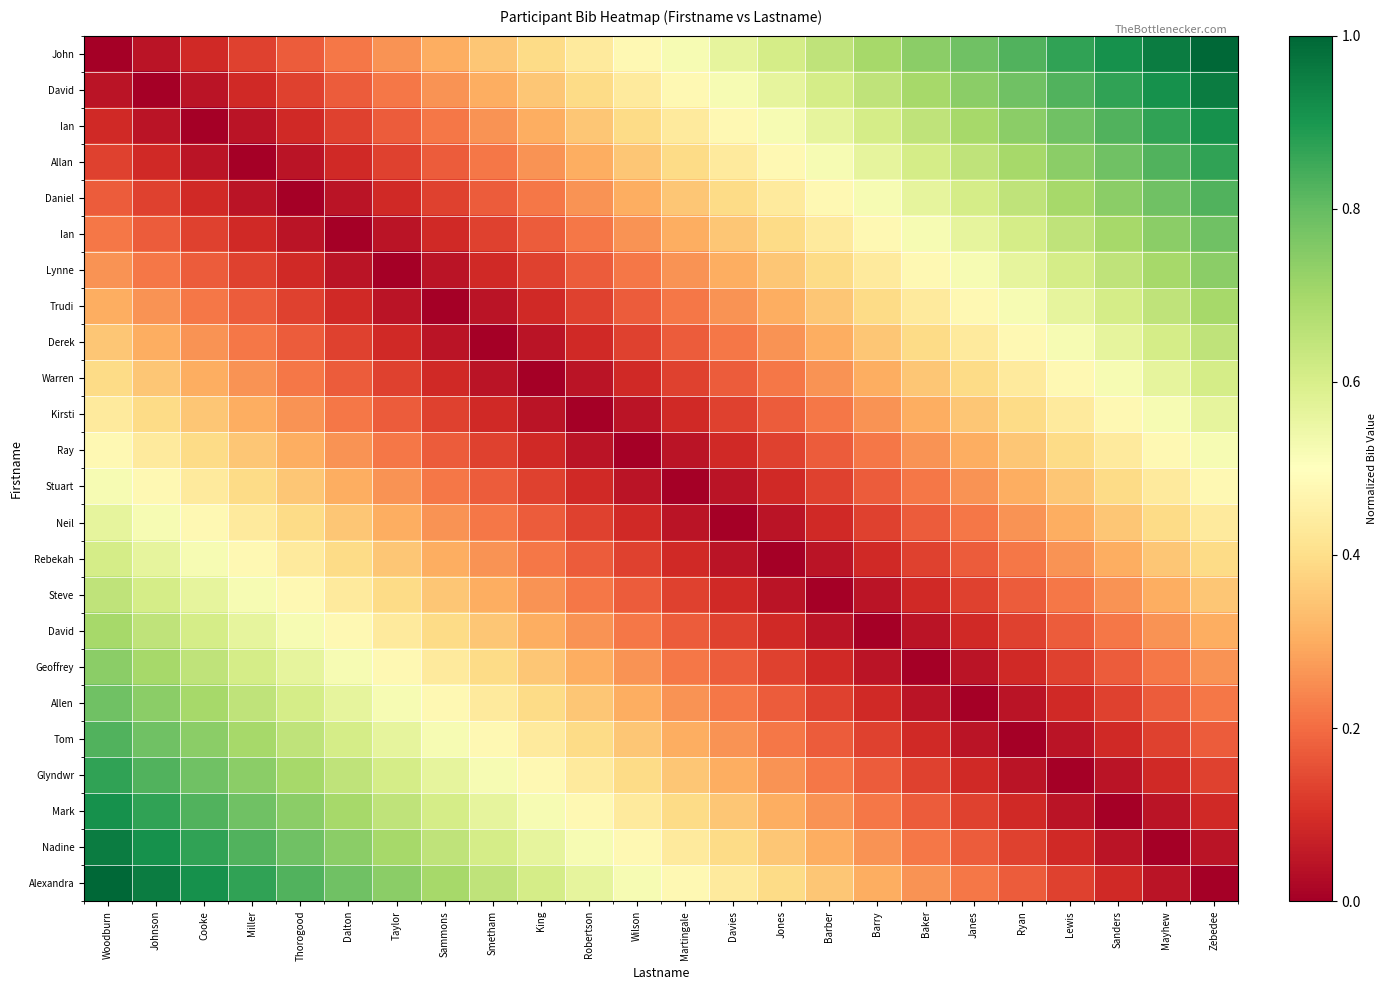

Count the number of data series in this chart.

24